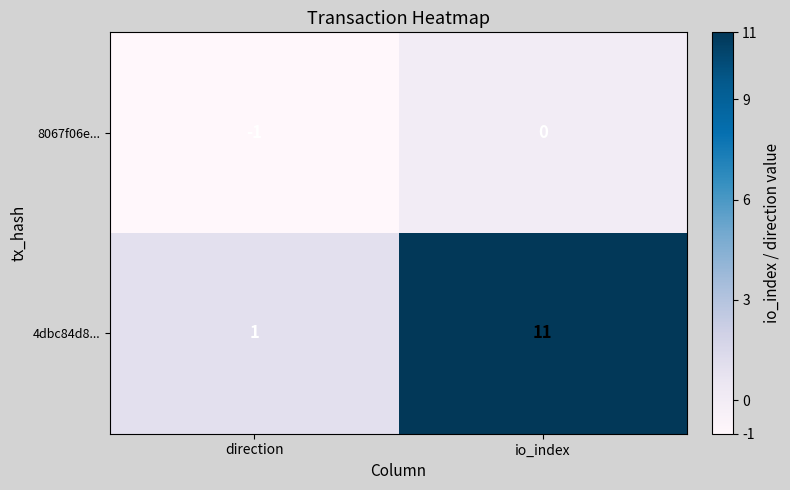

Reading right to left, what are all the values shown in this chart?

8067f06e...: io_index=0	direction=-1
4dbc84d8...: io_index=11	direction=1